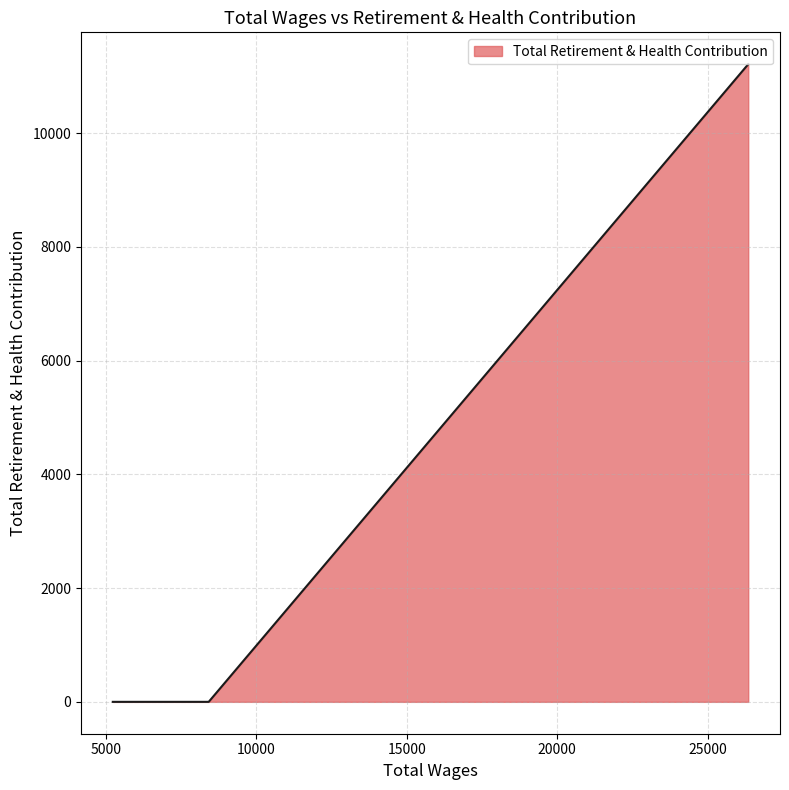

What is the sum of all values?

11212